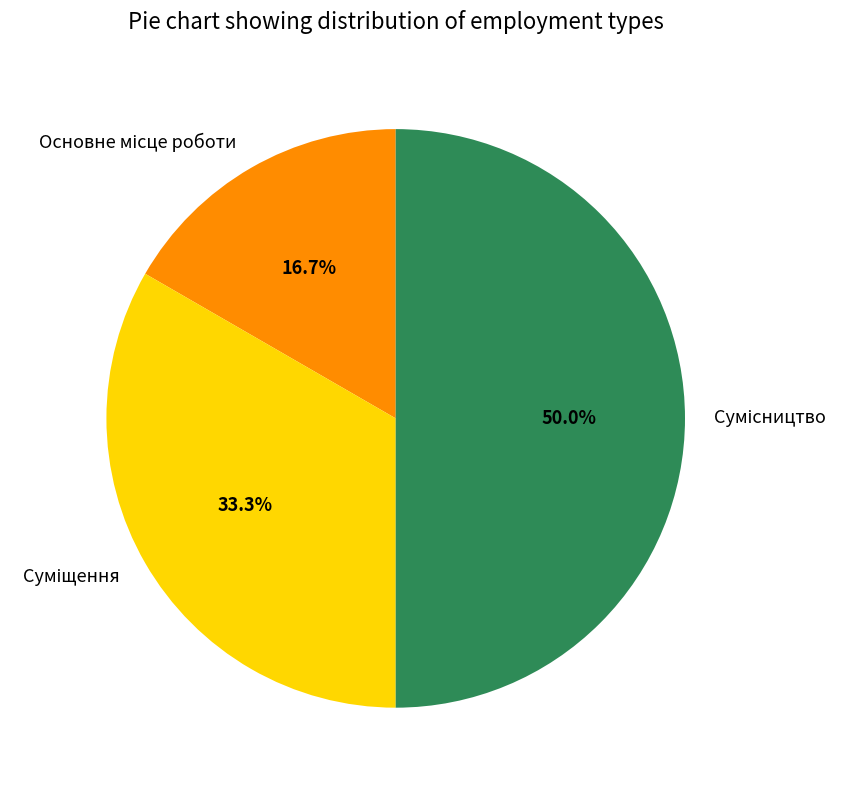

Does any single category account for the majority?

No